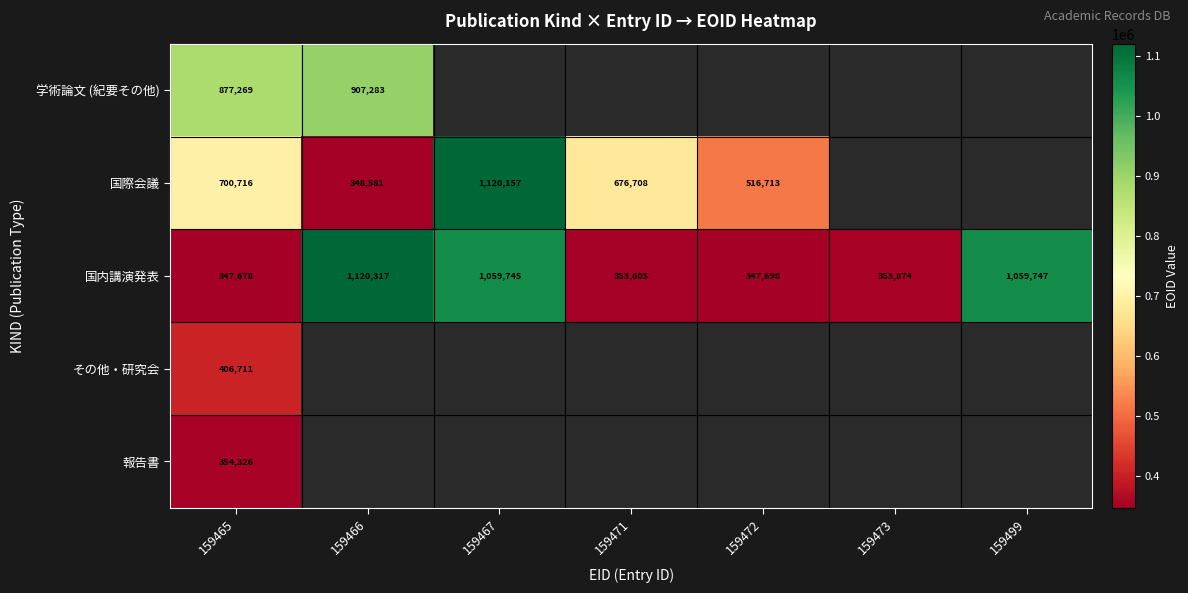

Which label corresponds to the largest value in the chart?

159466